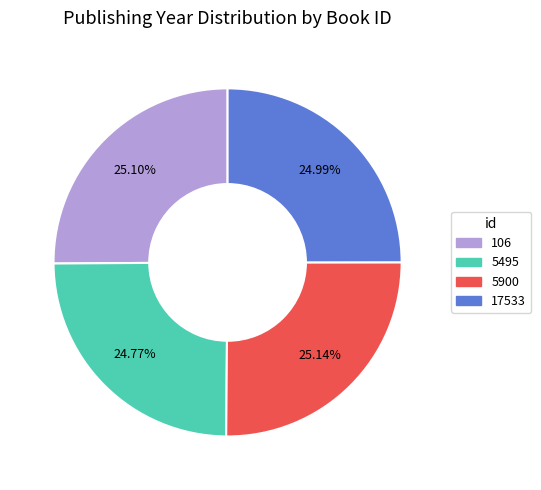

Is 5900 the majority of the pie?

No